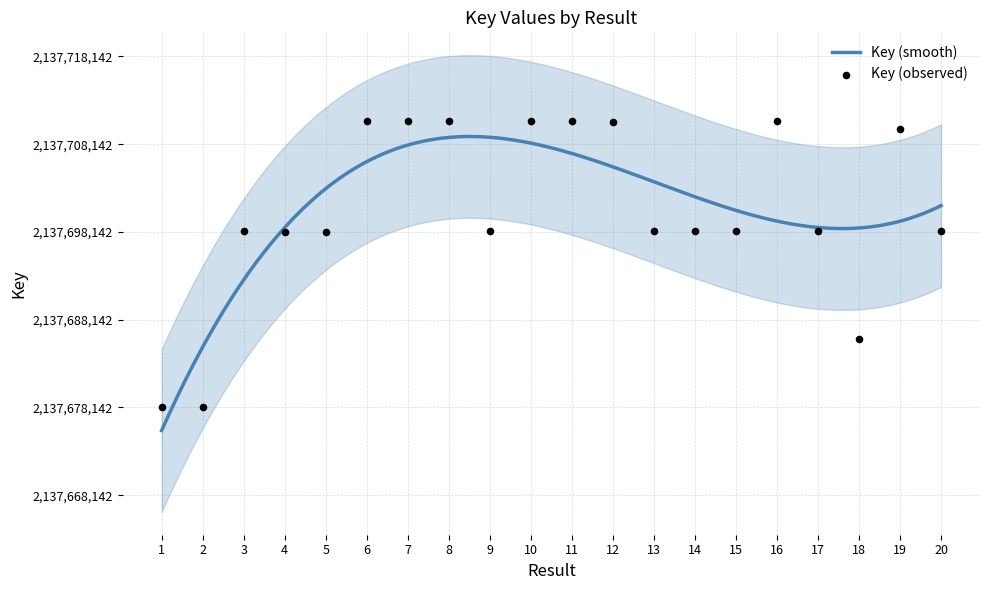

What is the change in value from 19 to 20?

-11697